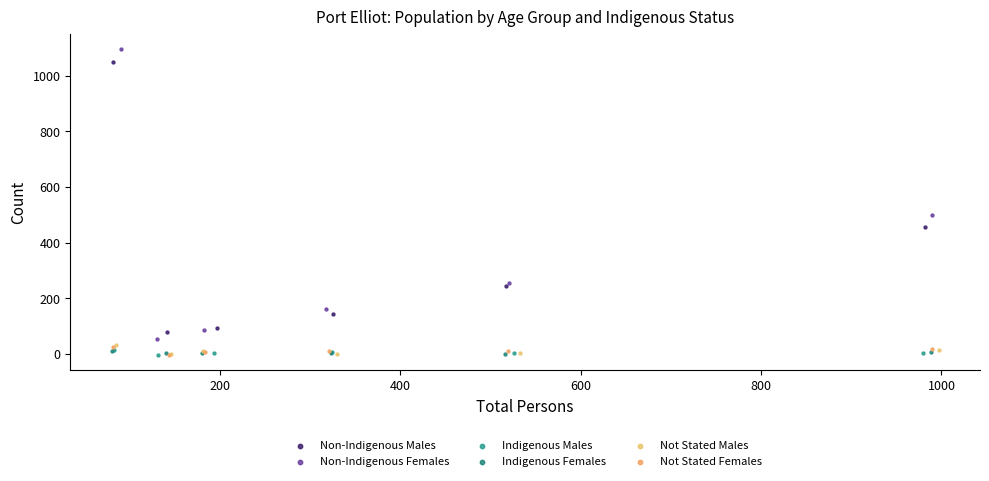

What are all the series names shown in the legend?

Non-Indigenous Males, Non-Indigenous Females, Indigenous Males, Indigenous Females, Not Stated Males, Not Stated Females